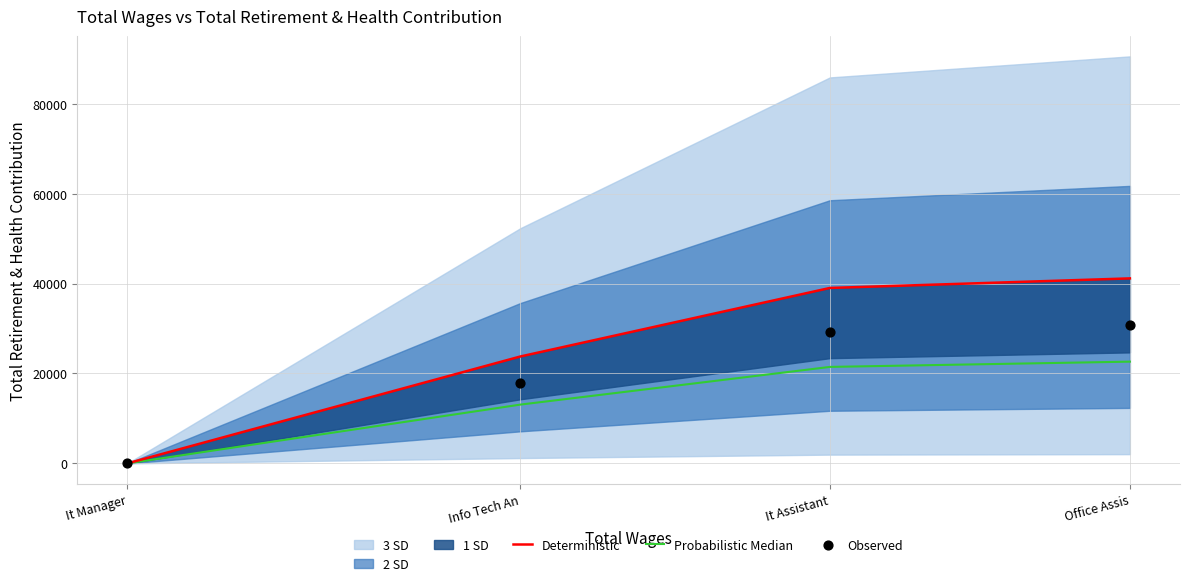

Which series has the widest spread of Y values?

Deterministic